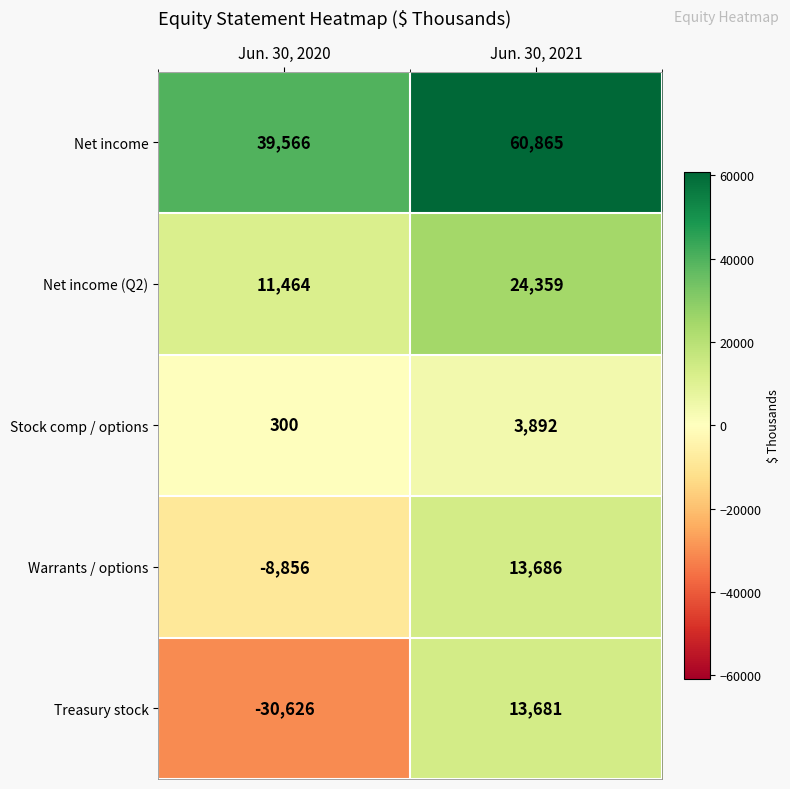

What is the total value across all series at Jun. 30, 2021?

116483